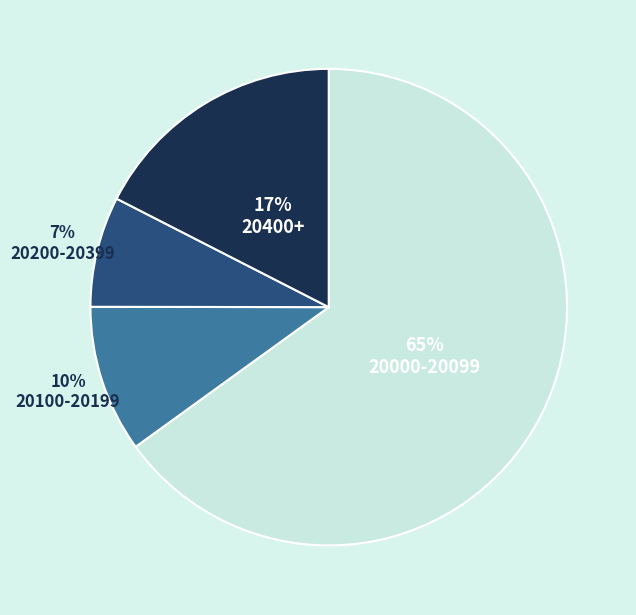

Is it true that 20000-20099 is 58% of the pie?

False